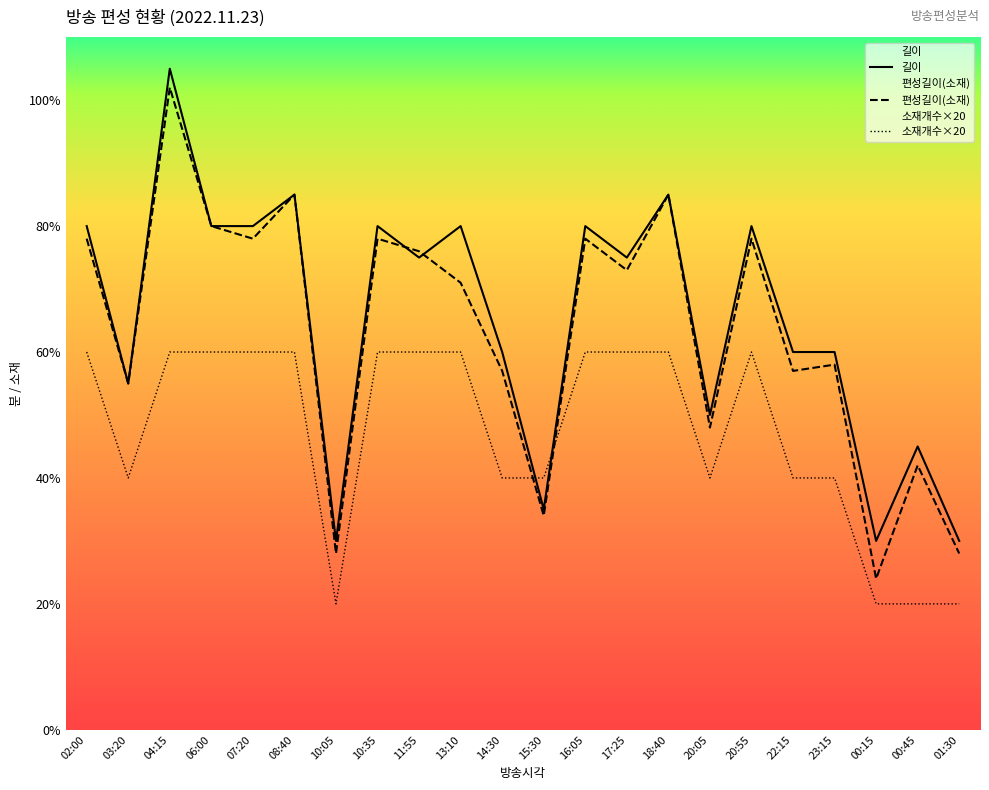

How many values in the 편성길이(소재) series are below 73?

11